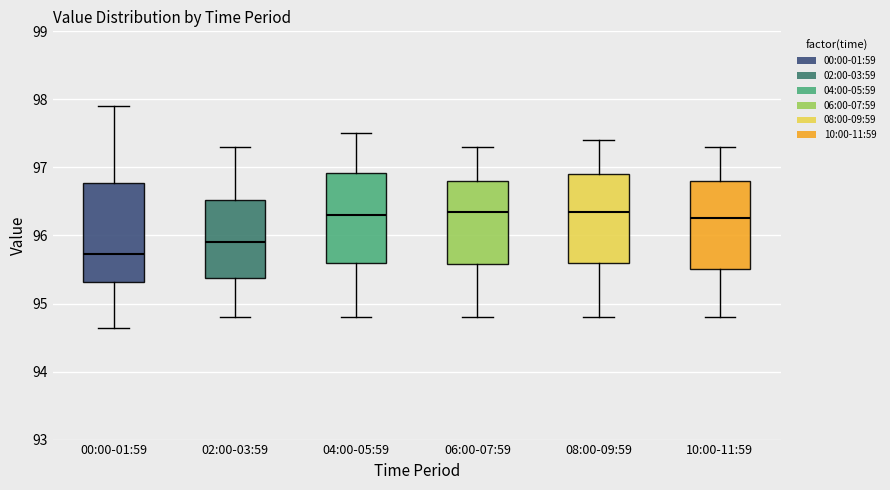

Reading left to right, transcribe this box plot: for each box, give where its median line is, the range the box spans, and where its two whiskers end, as read against the y-axis. The values are not printed on the chart, so give them approximately, as read against the axis.

00:00-01:59: median 95.7, box 95.3 to 96.8, whiskers 94.6 to 97.9
02:00-03:59: median 95.9, box 95.4 to 96.5, whiskers 94.8 to 97.3
04:00-05:59: median 96.3, box 95.6 to 96.9, whiskers 94.8 to 97.5
06:00-07:59: median 96.4, box 95.6 to 96.8, whiskers 94.8 to 97.3
08:00-09:59: median 96.4, box 95.6 to 96.9, whiskers 94.8 to 97.4
10:00-11:59: median 96.3, box 95.5 to 96.8, whiskers 94.8 to 97.3